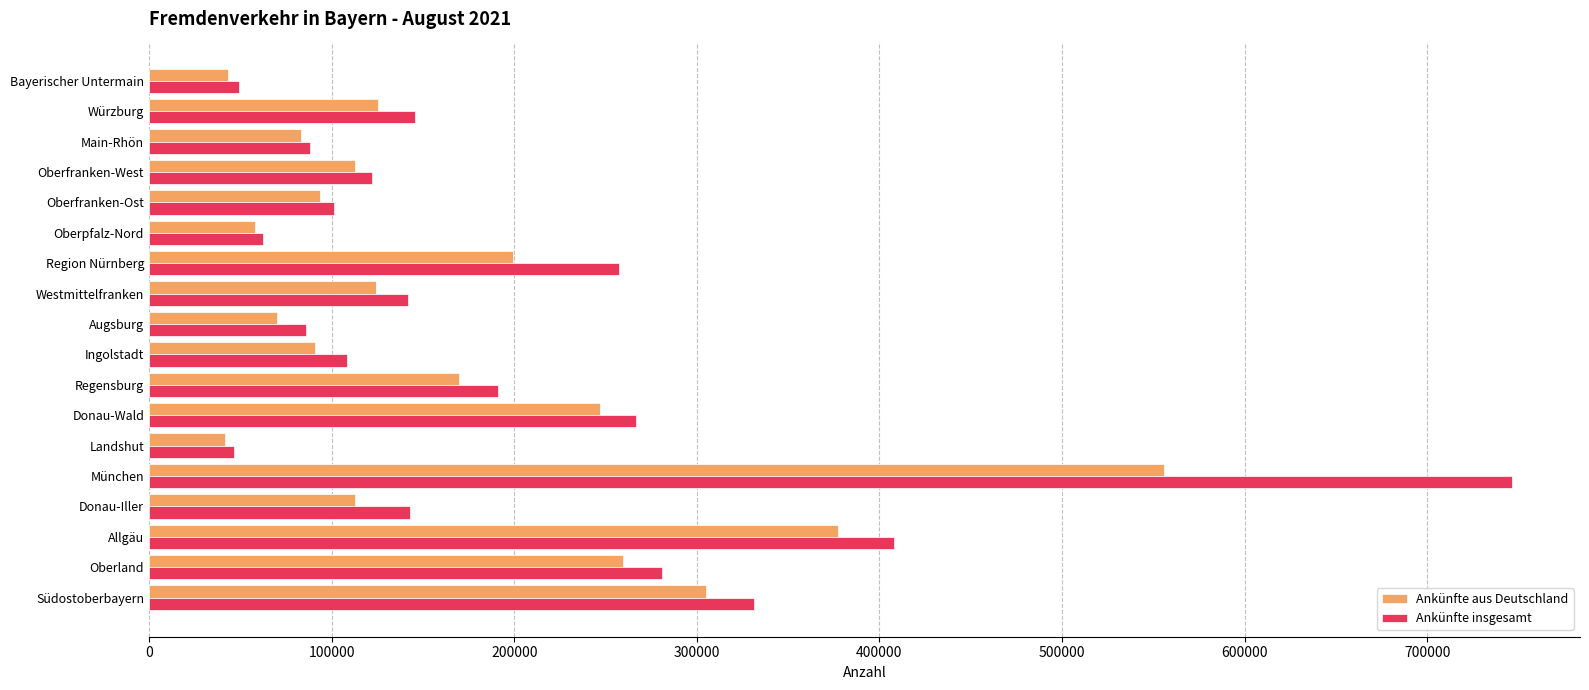

At which label is Ankünfte aus Deutschland closest to 298767?

Südostoberbayern